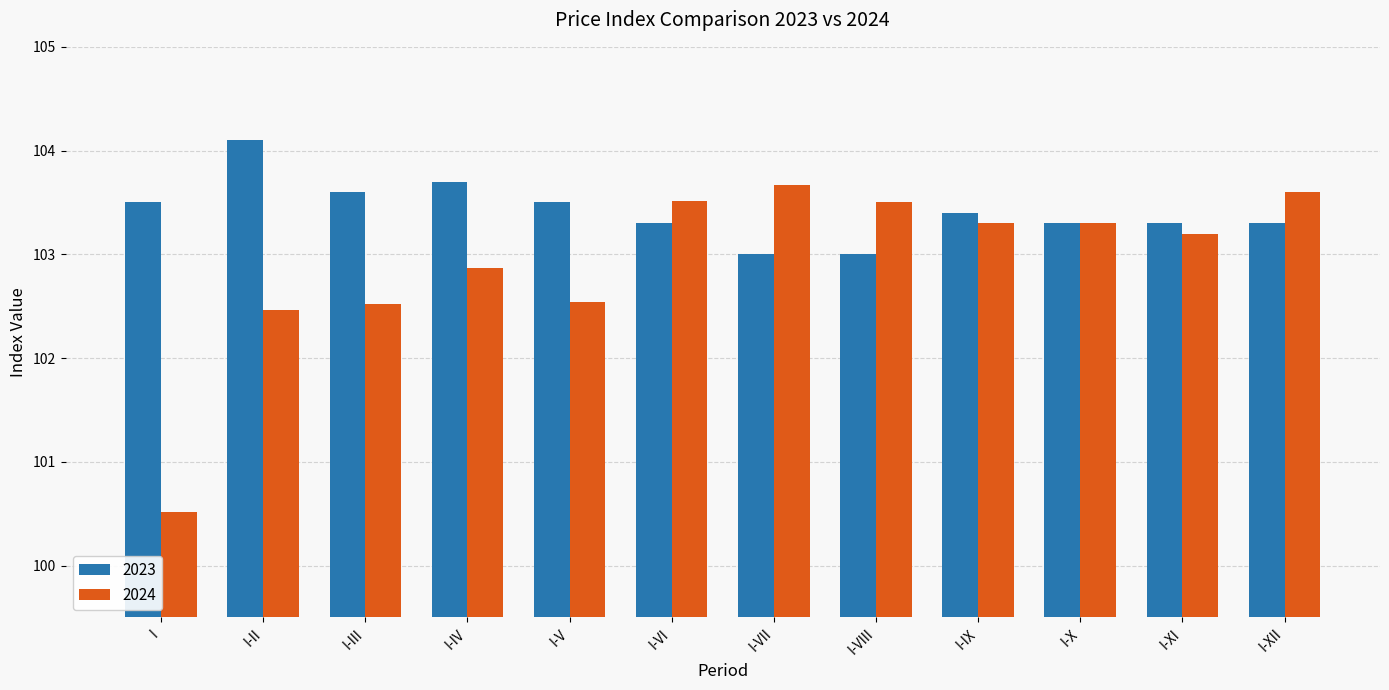

Rank the series at I-V from highest to lowest value.

2023, 2024